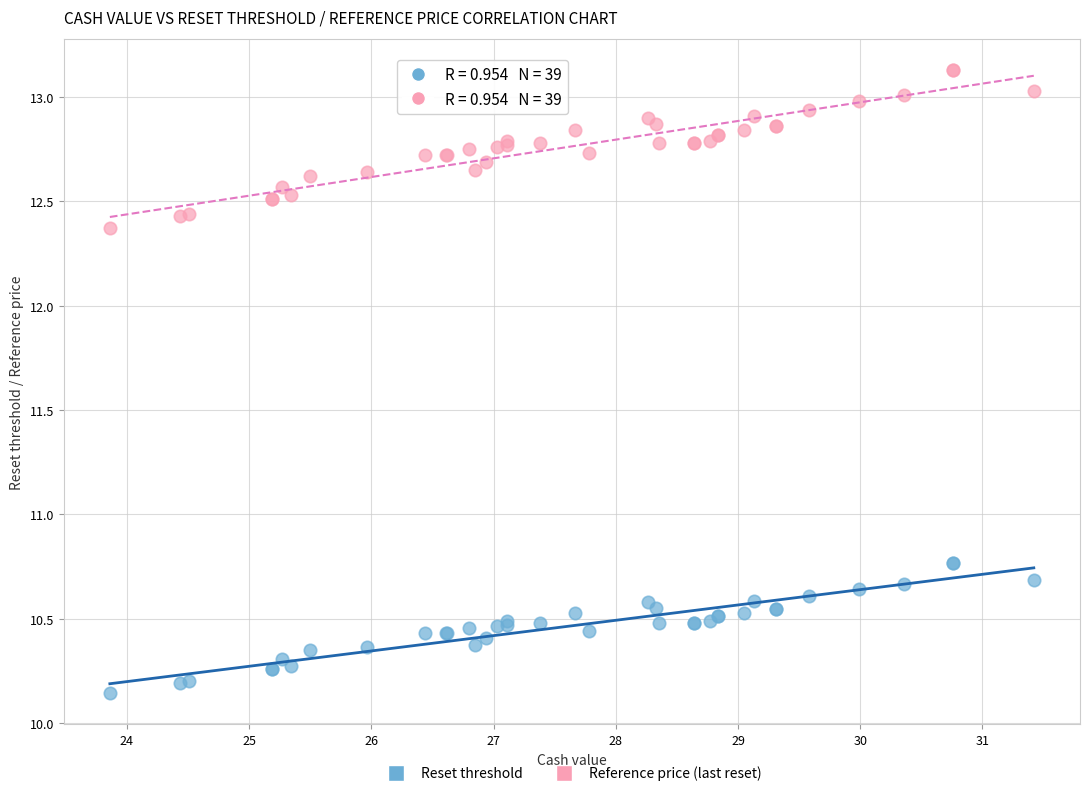

Which series reaches the maximum Y coordinate?

Reference price (last reset)